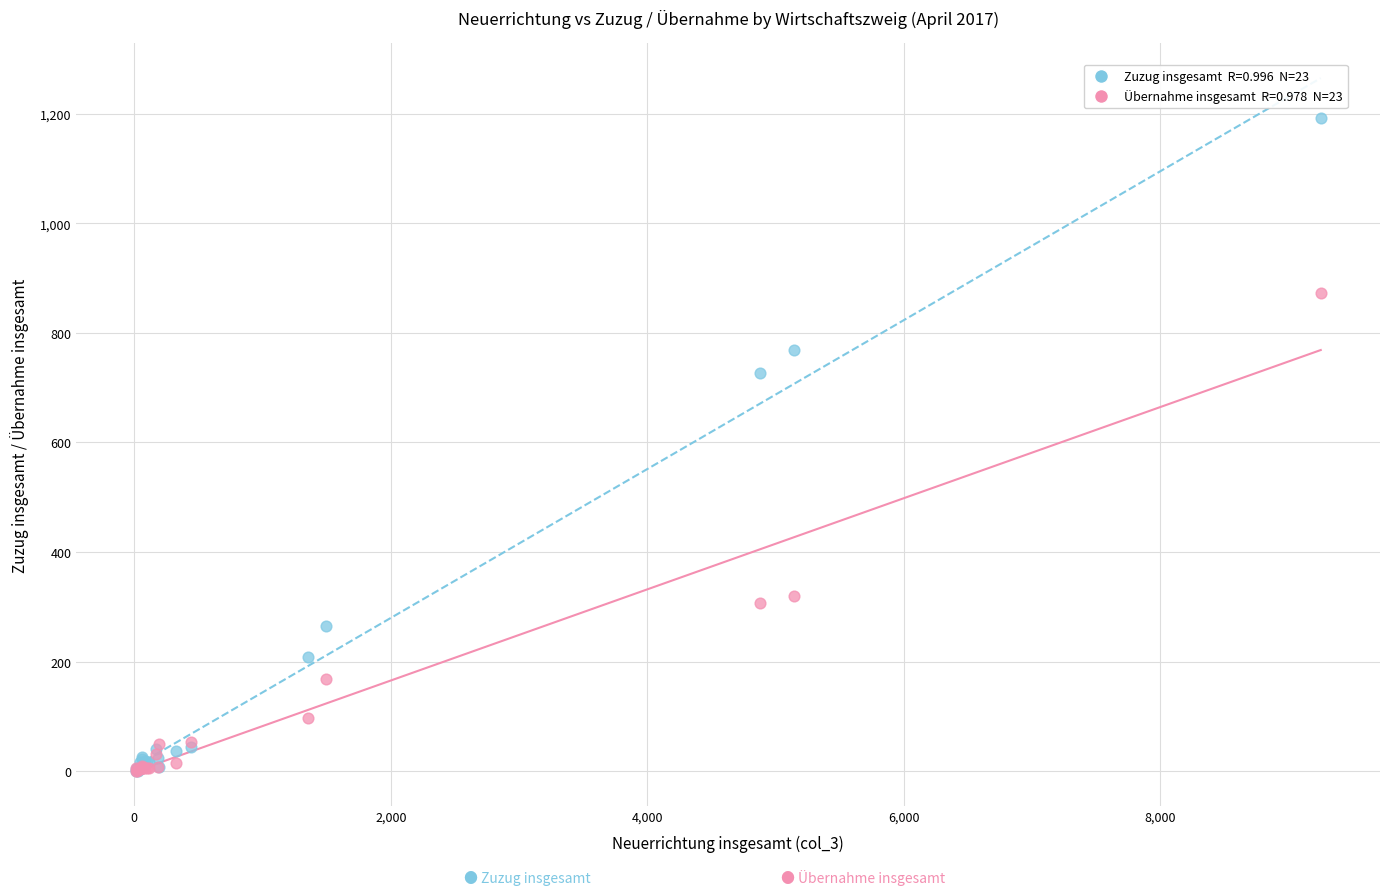

Across all series, what Y value is closest to 596?

727